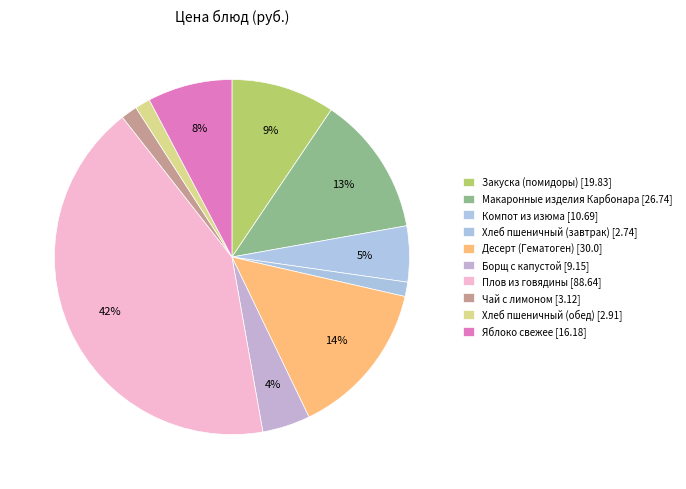

What is the change in value from Макаронные изделия Карбонара to Плов из говядины?

+61.9